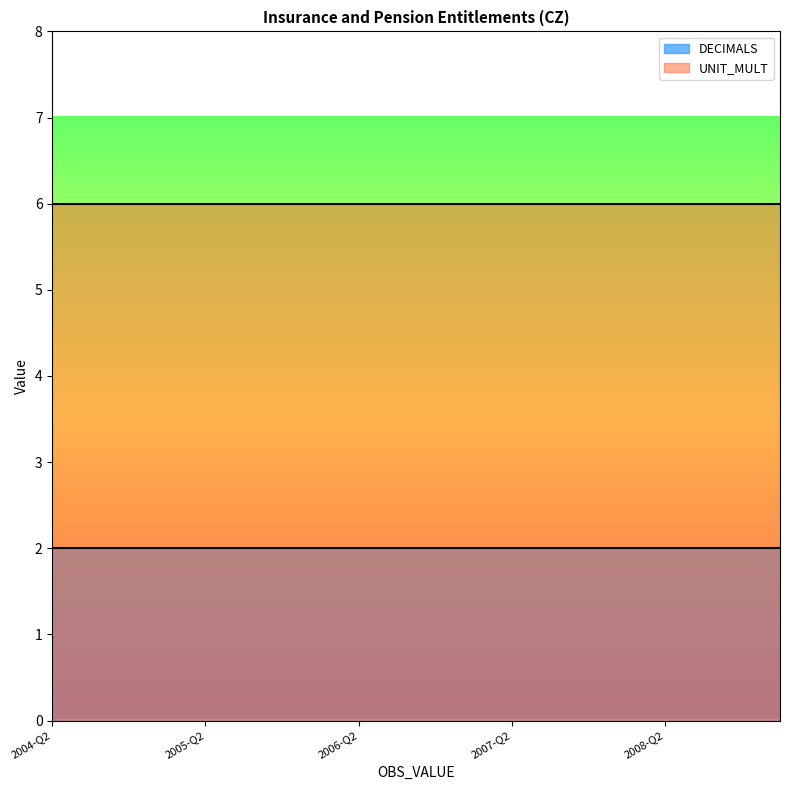

What value does the UNIT_MULT series have at 2005-Q2?

6